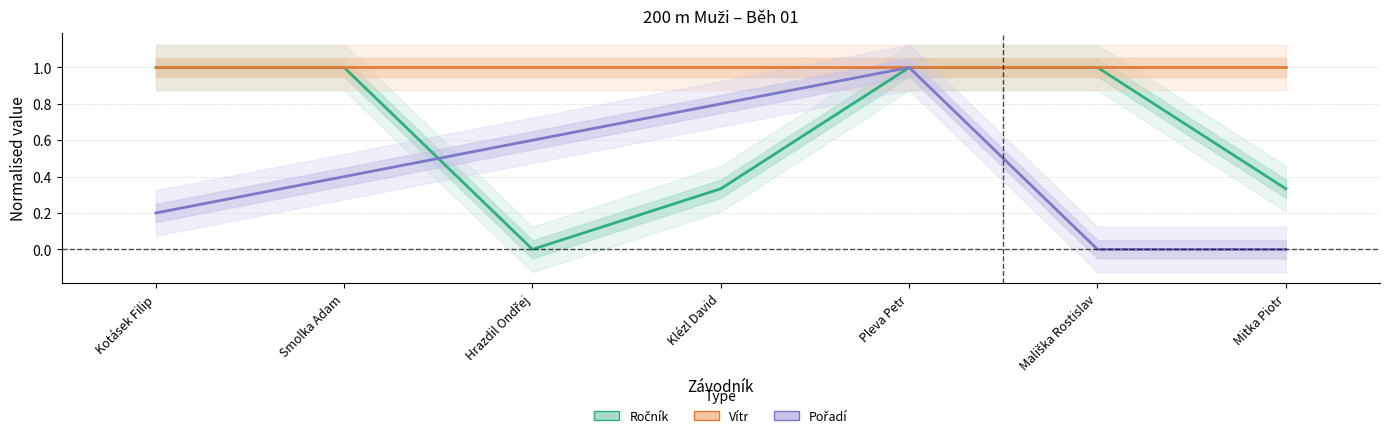

Where do Pořadí and Ročník first cross each other?

Smolka Adam and Hrazdil Ondřej